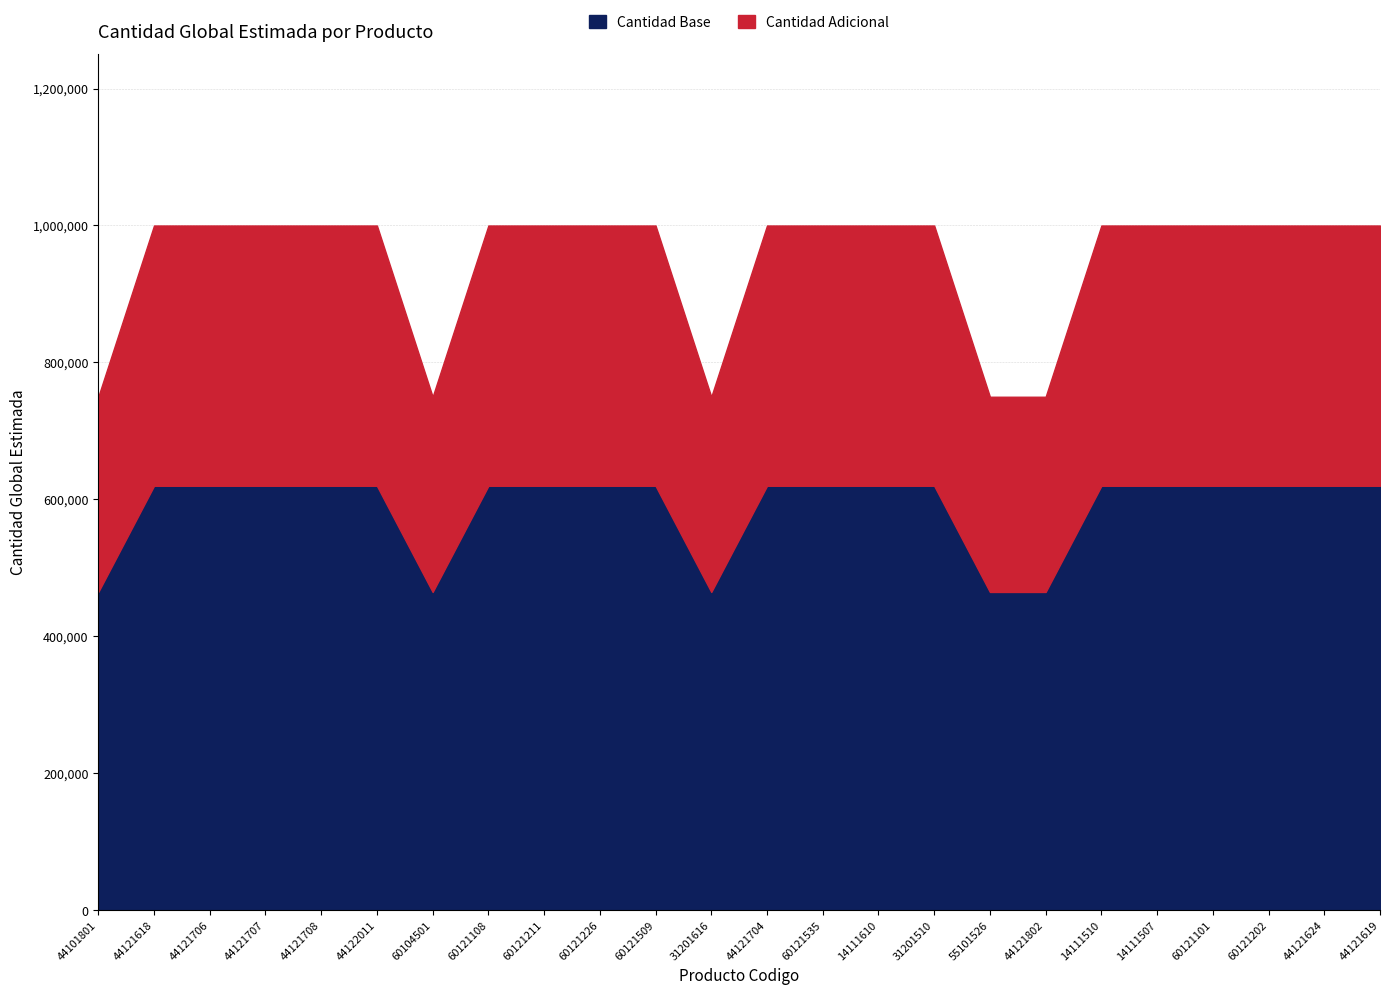

What is the value of the 23rd point from the left?

620000